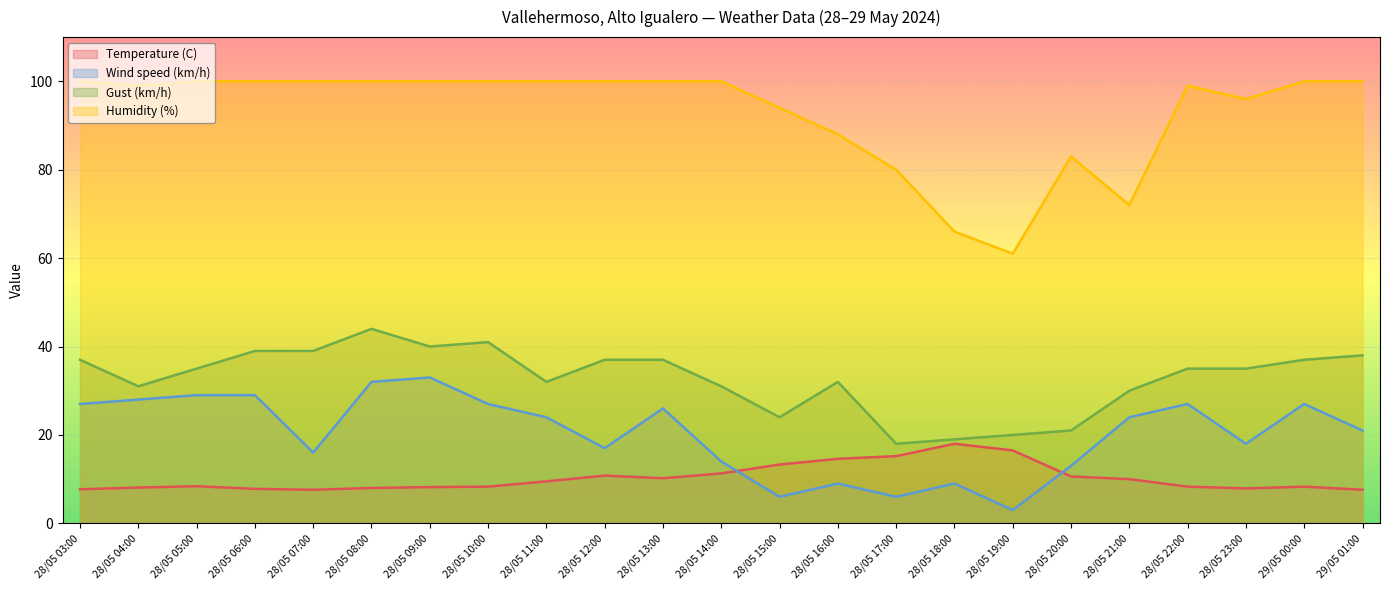

Is it true that Humidity (%) equals 167.1 at 29/05 00:00?

False